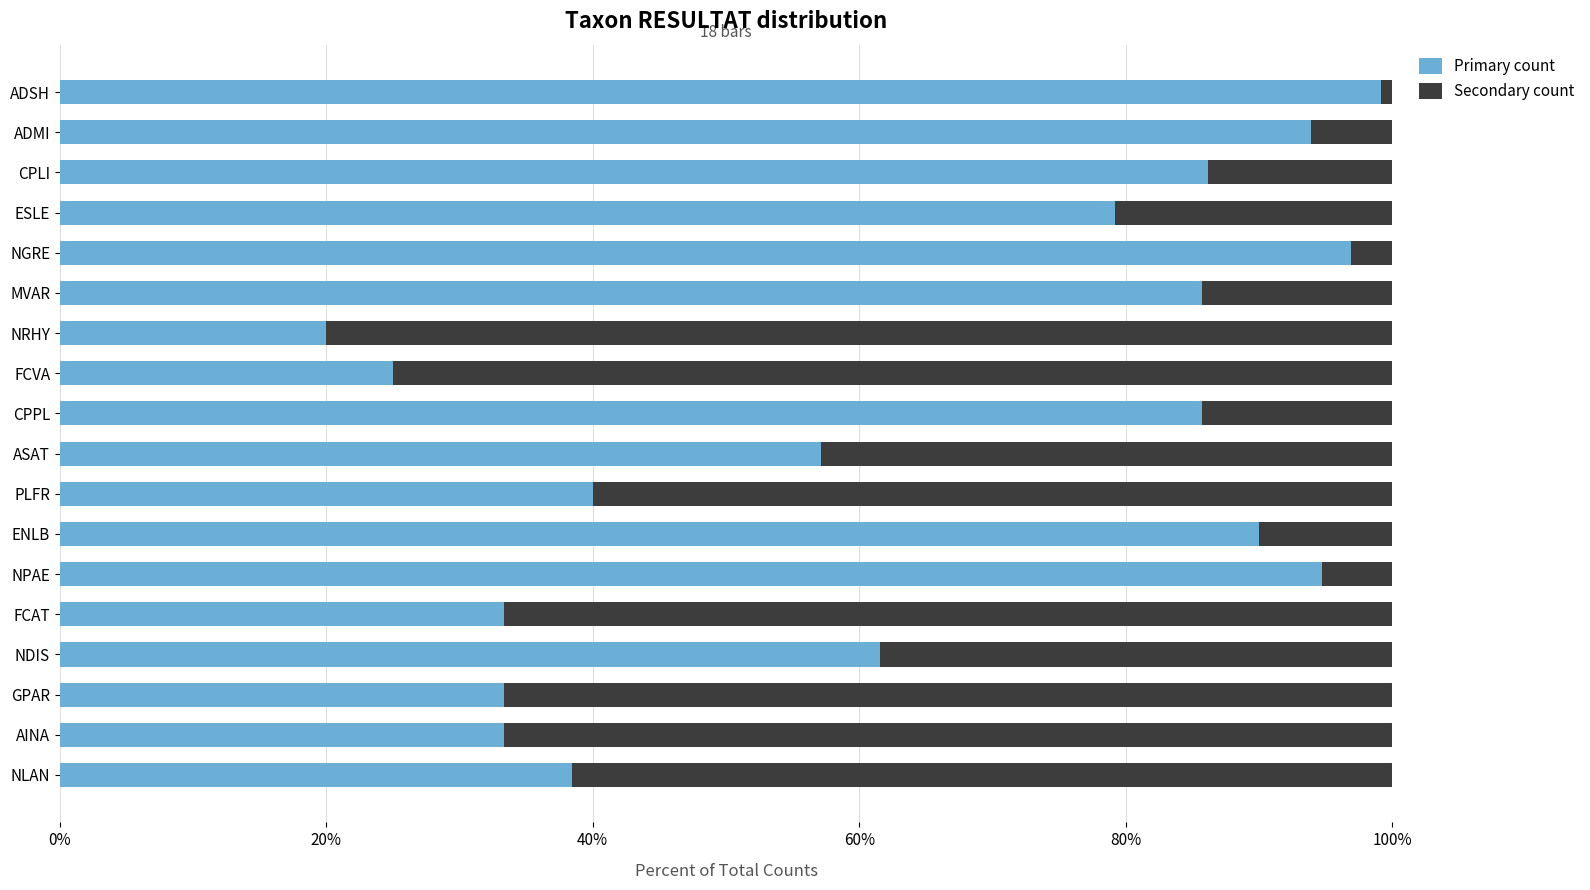

At how many categories does at least one series exceed 0?

18